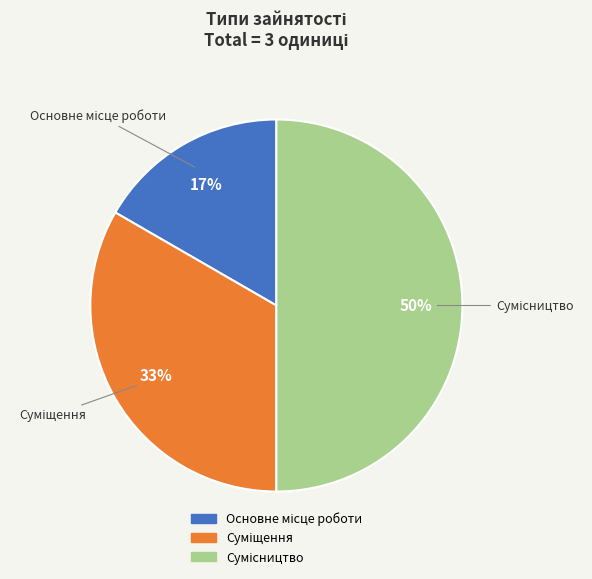

To the nearest percent, what is the average slice percentage?

33%